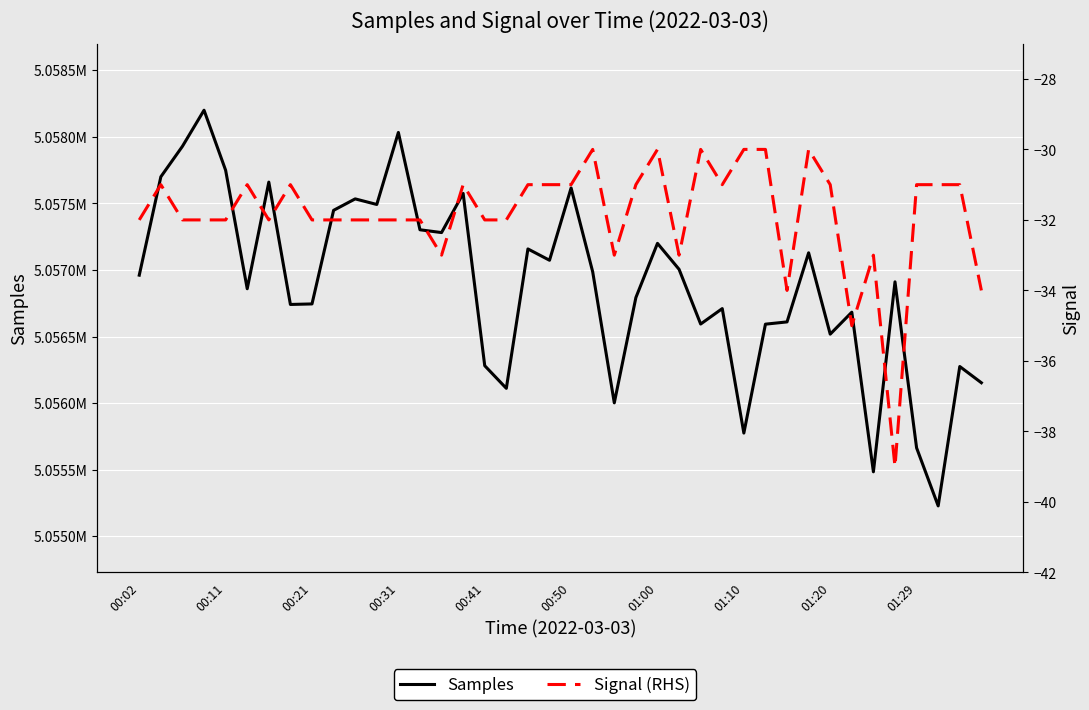

True or false: Samples and Signal (RHS) intersect in this chart.

False